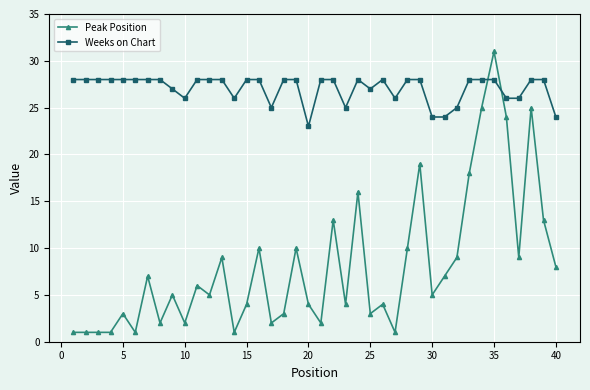

True or false: Peak Position has more than 1 interior local peaks.

True